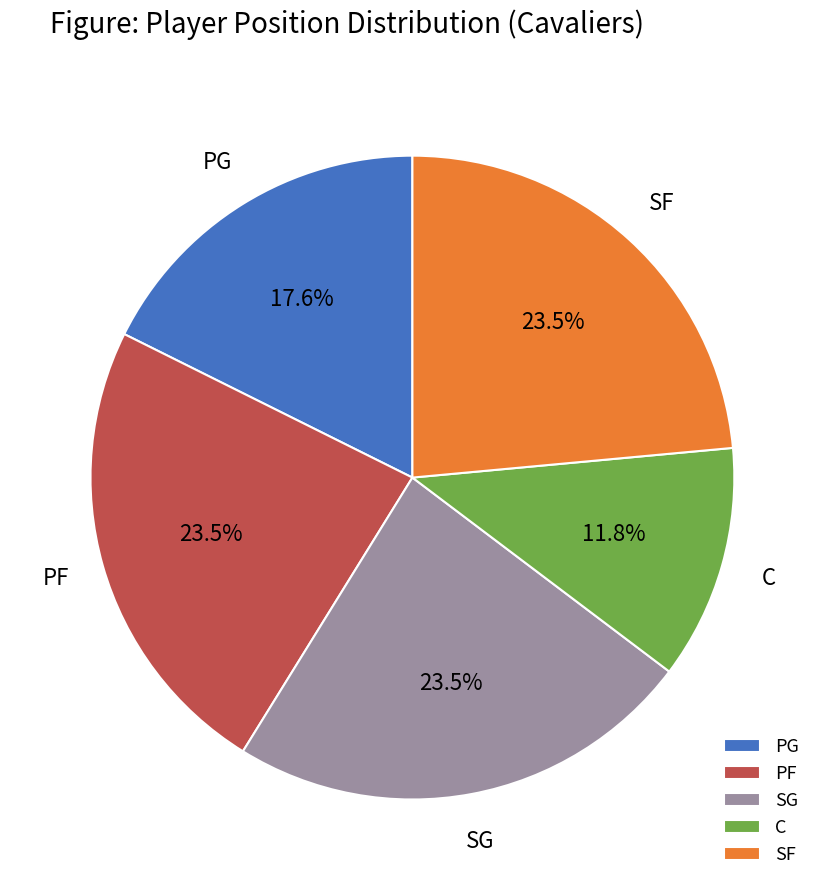

How many slices are in this pie chart?

5